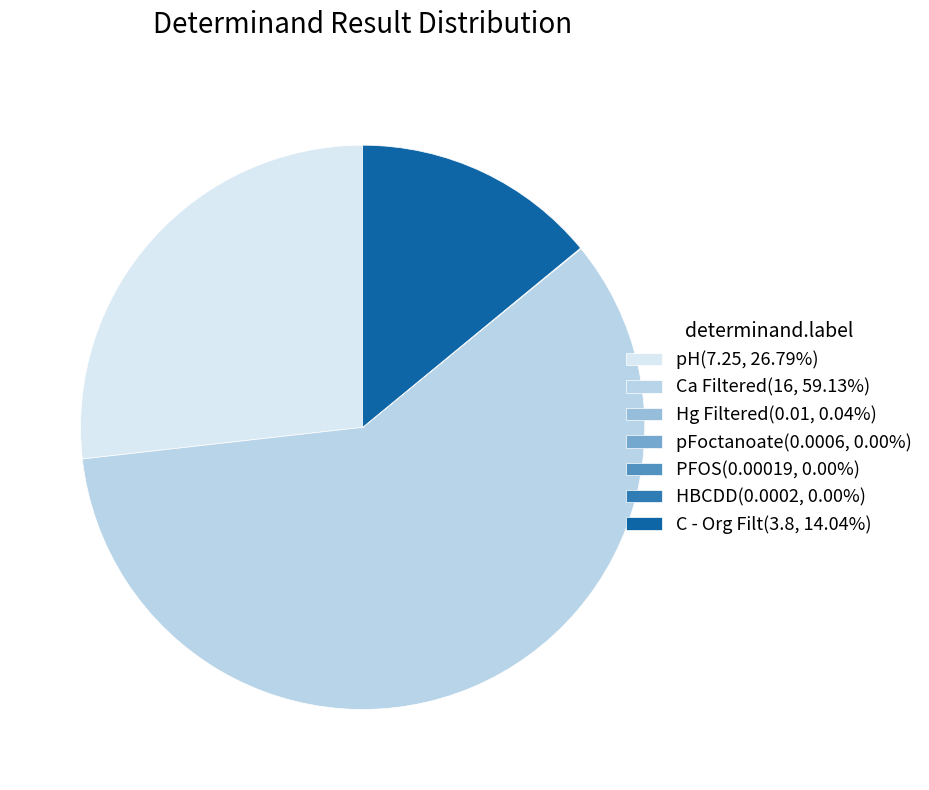

Is pH(7.25, 26.79%) the majority of the pie?

No